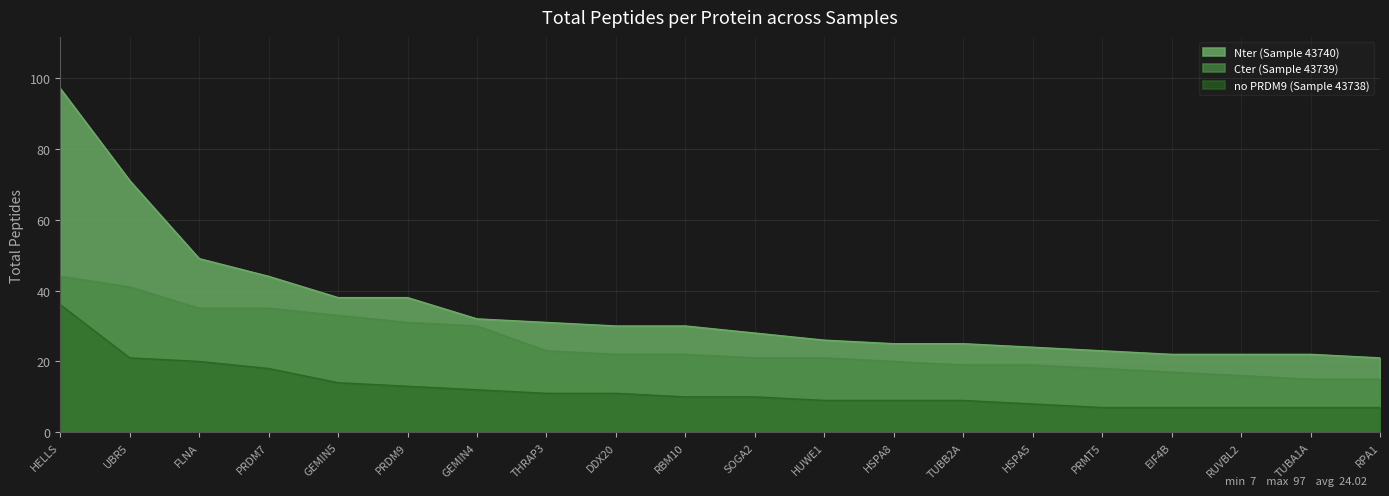

How many lines are shown in the chart?

3